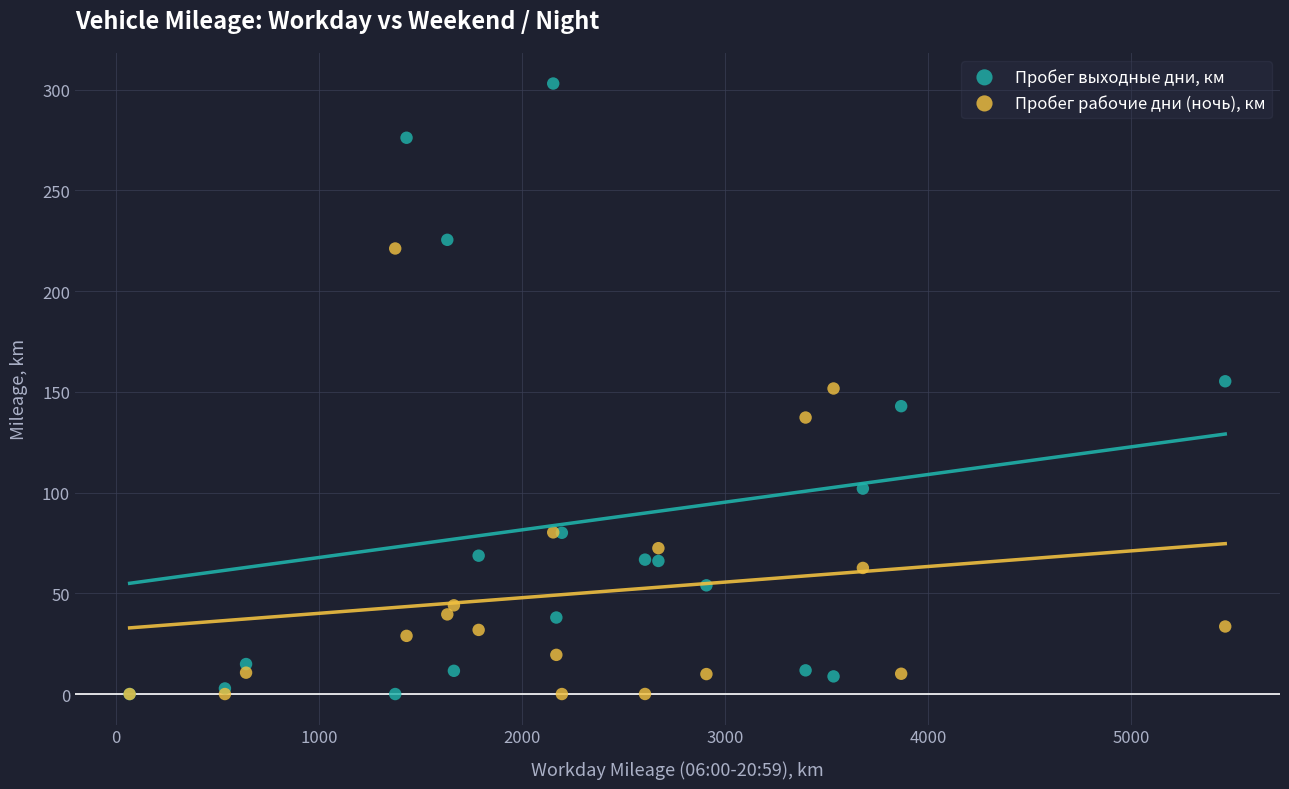

What is the X range (max minus min) for the scatter plot?

5394.5